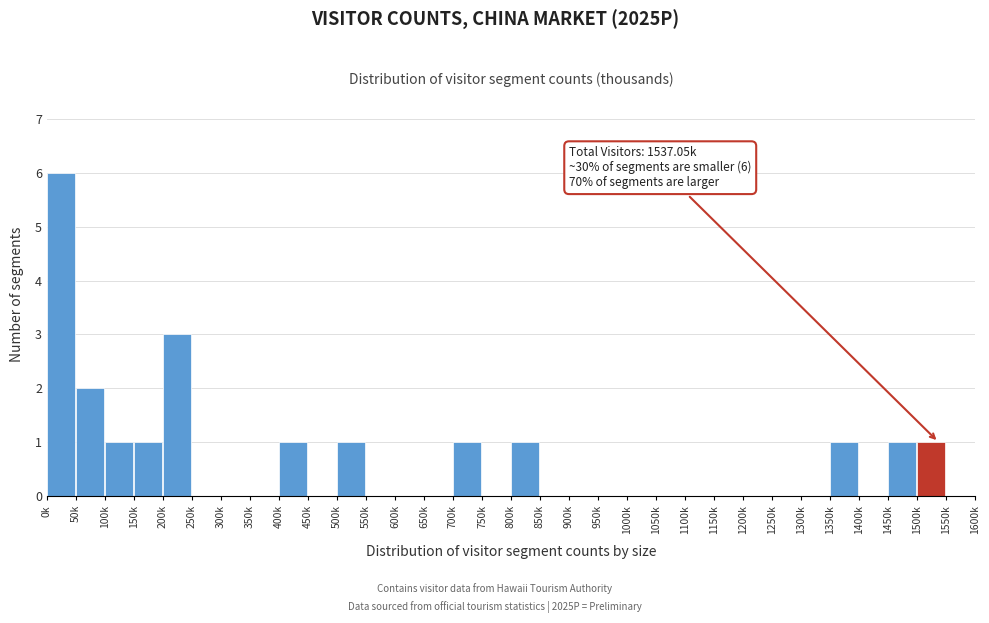

What is the sum of all values?

20